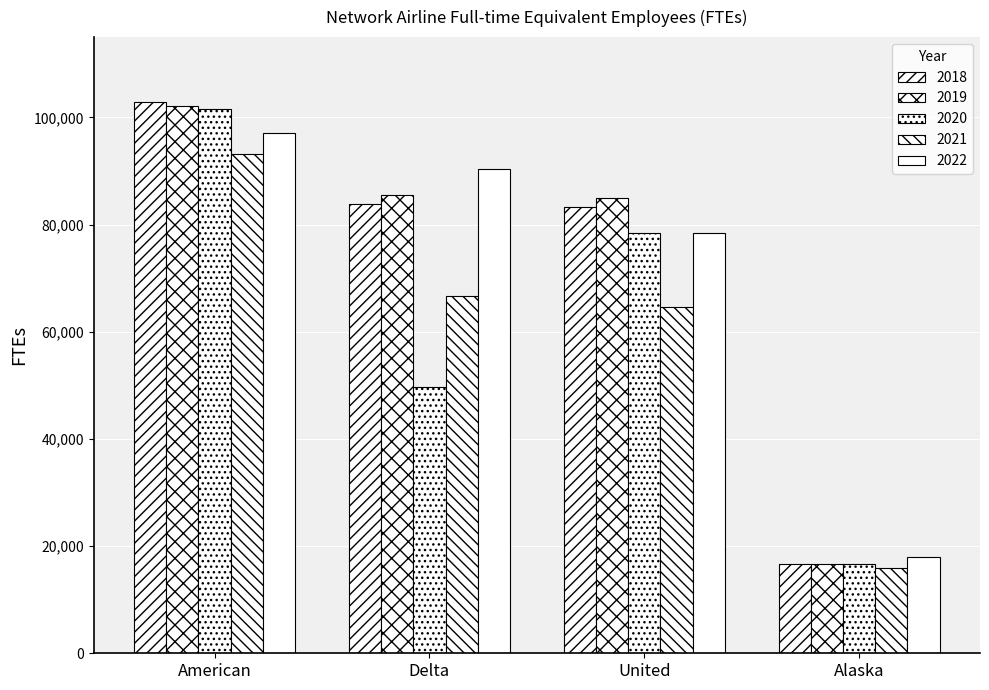

Count the number of categories in the chart.

4